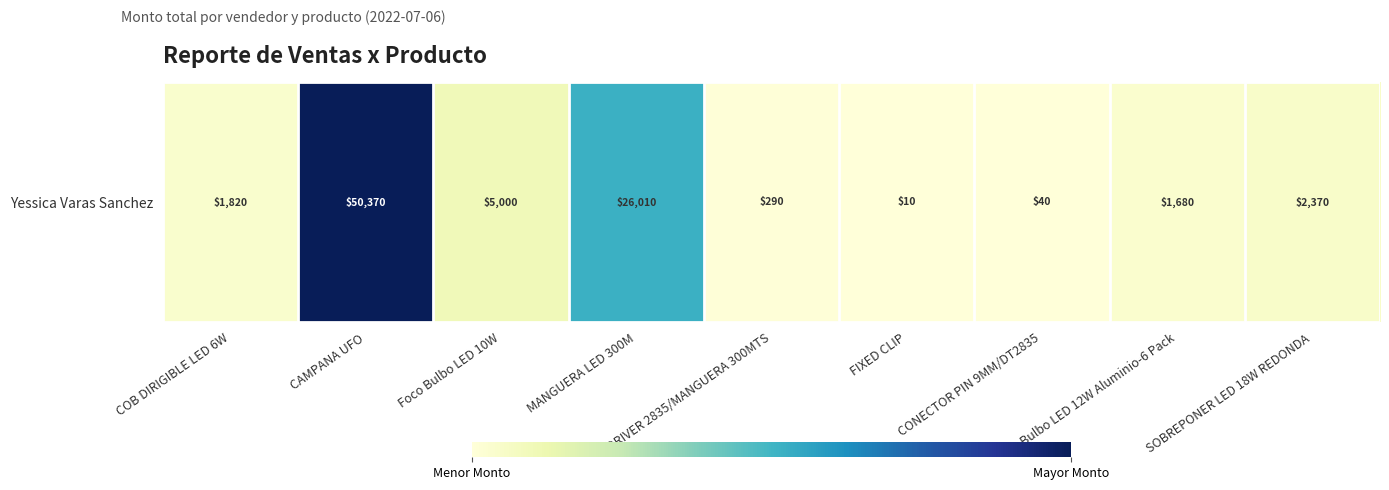

How many categories are shown in the chart?

9